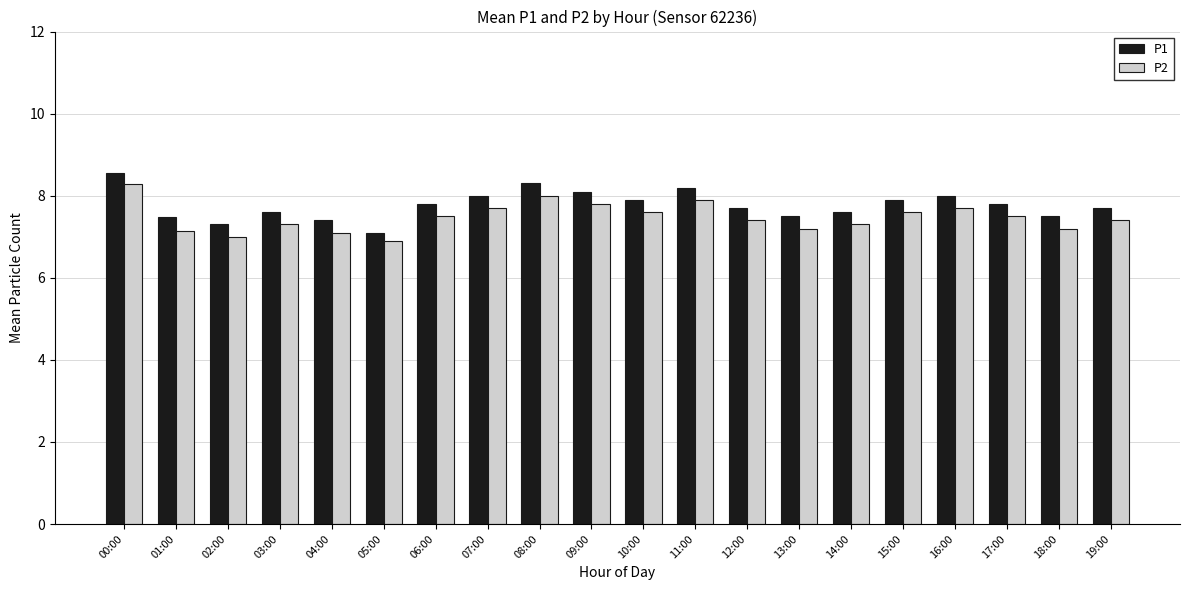

At 02:00, list the series in order from largest to smallest.

P1, P2